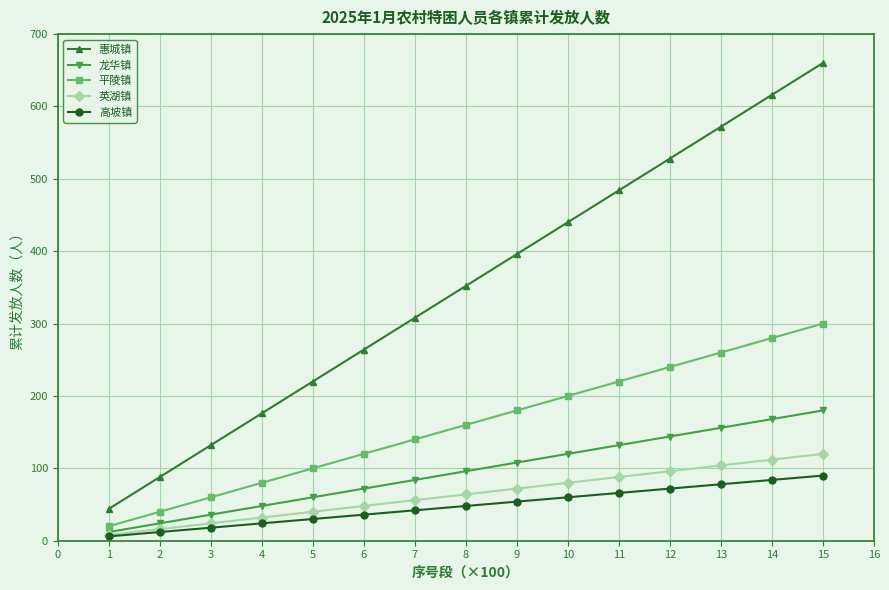

True or false: 惠城镇 and 英湖镇 cross at least once.

False